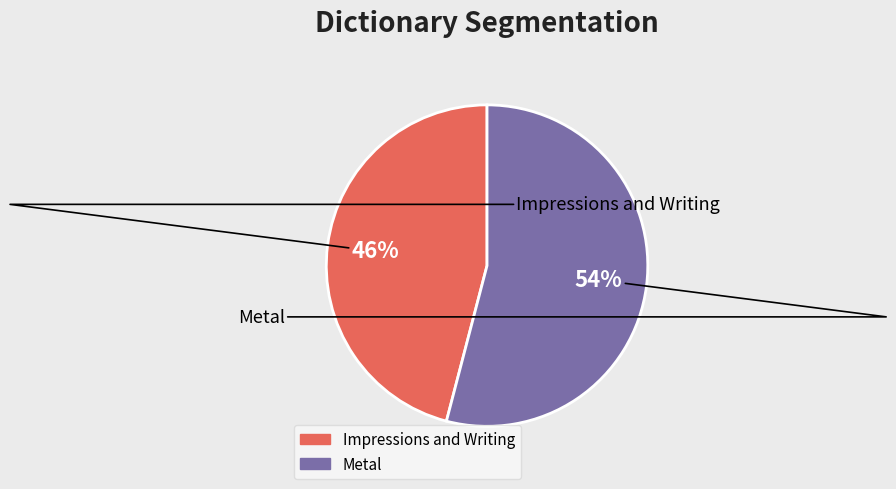

What percentage is the Impressions and Writing slice, to the nearest percent?

46%